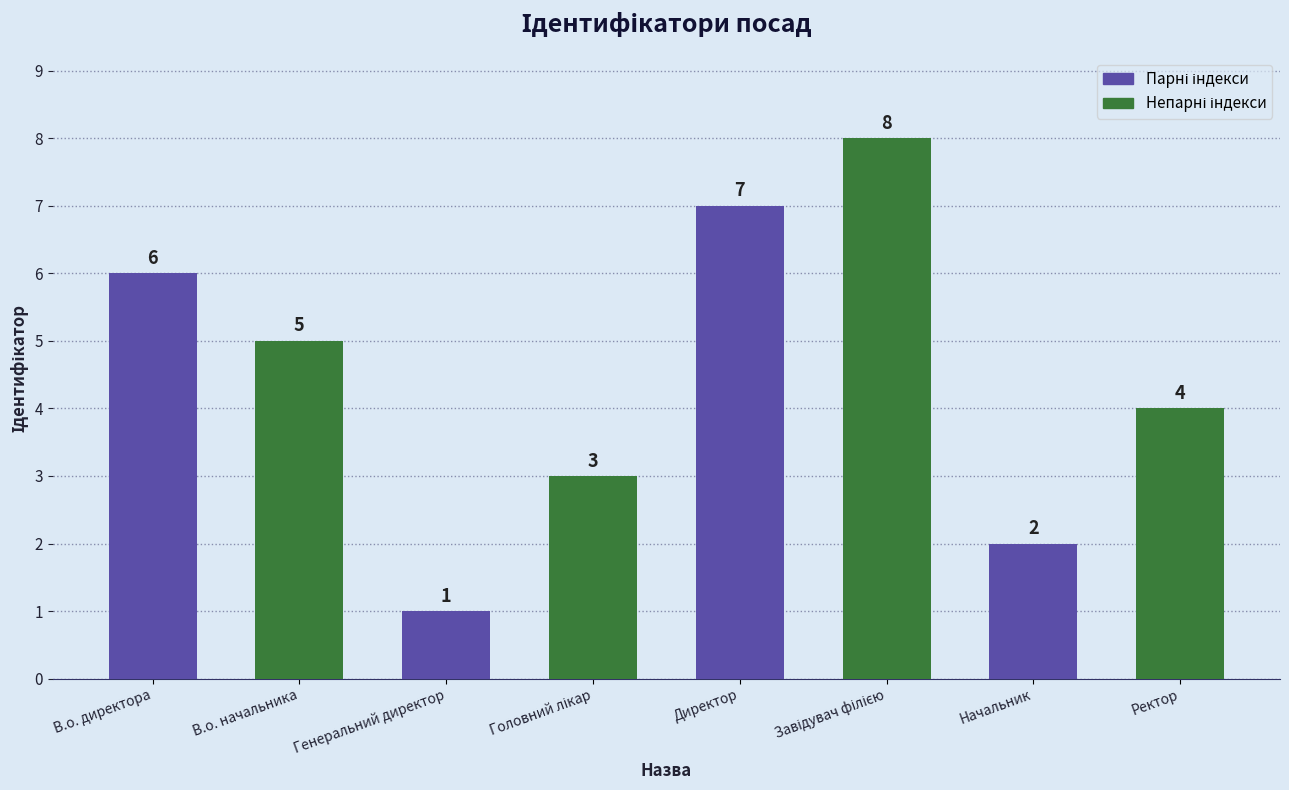

Count the number of categories in the chart.

4